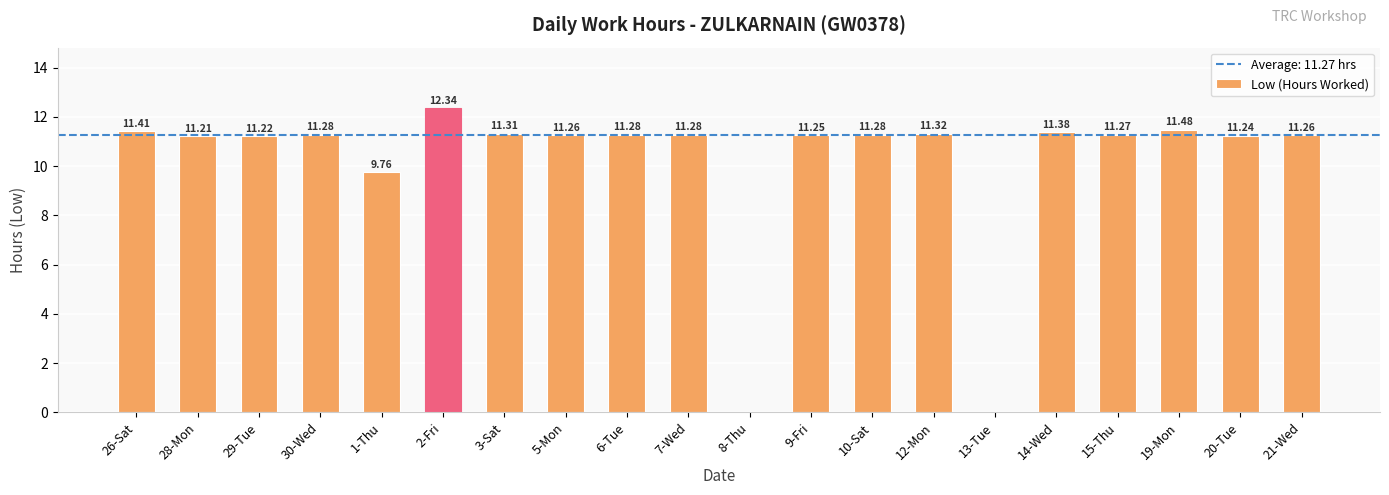

Between 15-Thu and 1-Thu, which is larger?

15-Thu